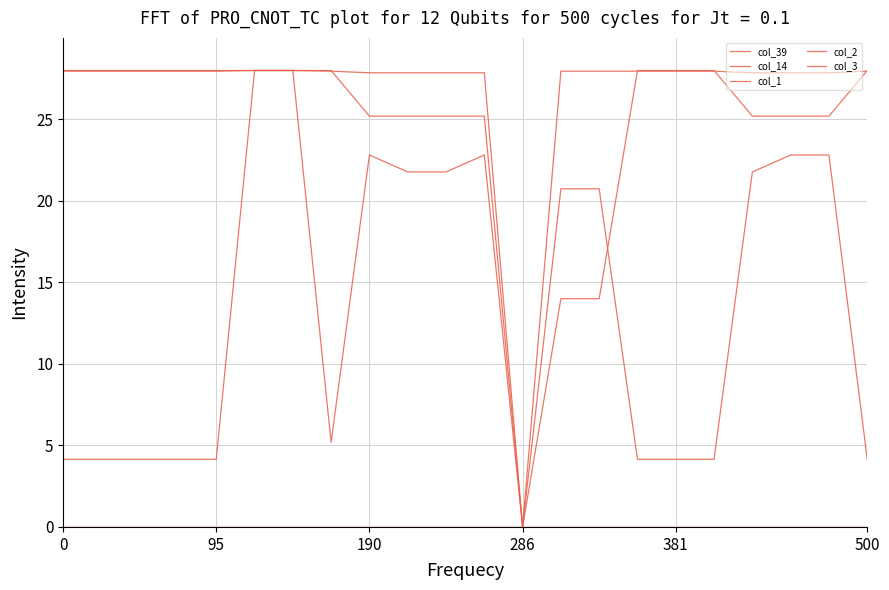

Is this an area chart (filled region under the line)?

No